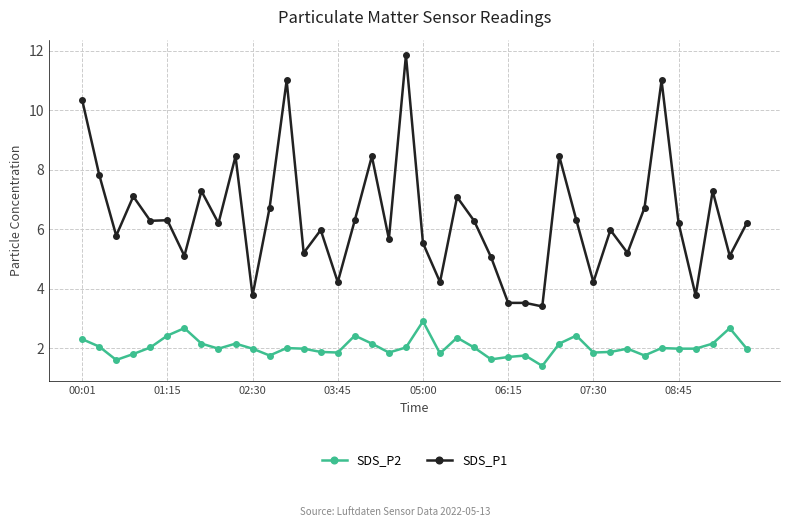

What is the value of the SDS_P1 point at the 15th from the left?

6.0